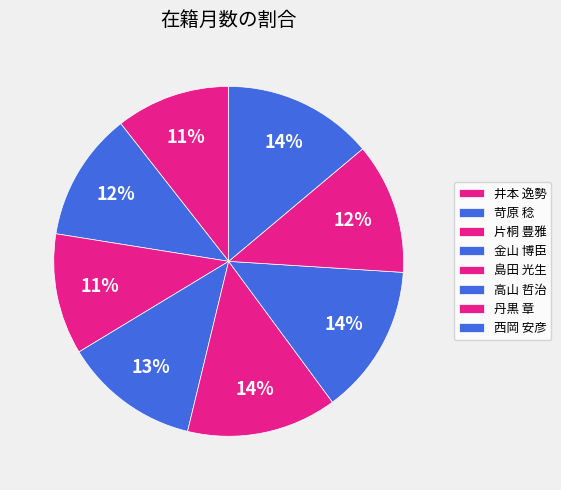

Which slice is the largest?

島田 光生